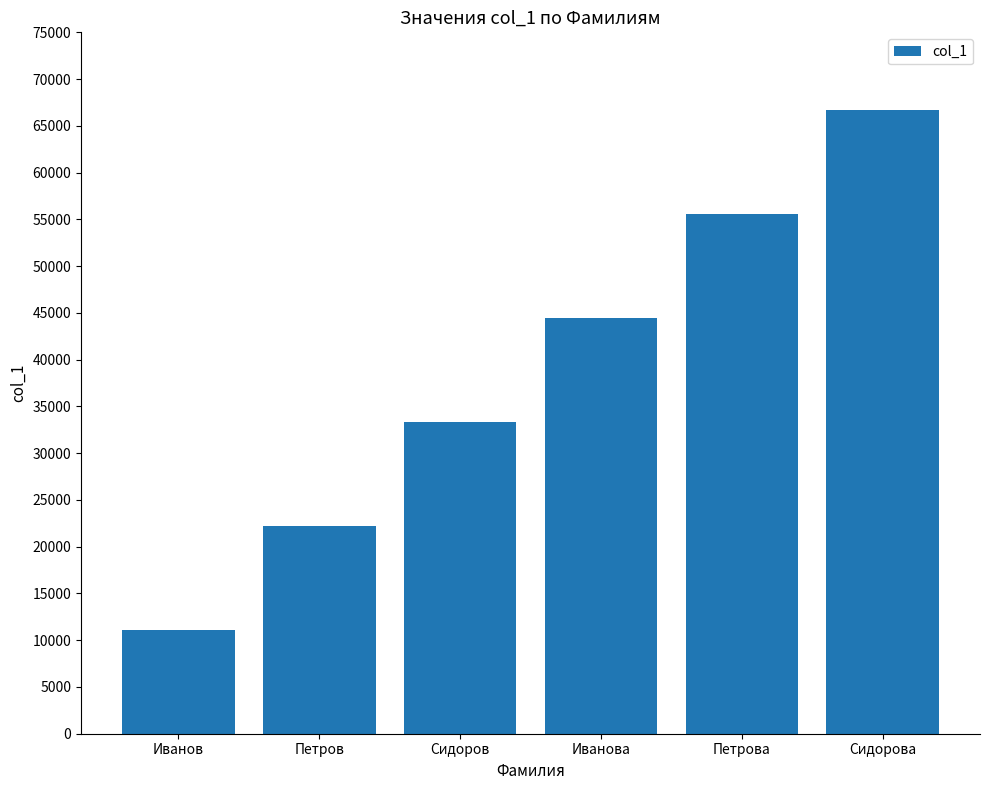

Is it true that the value at Сидорова is 20132?

False